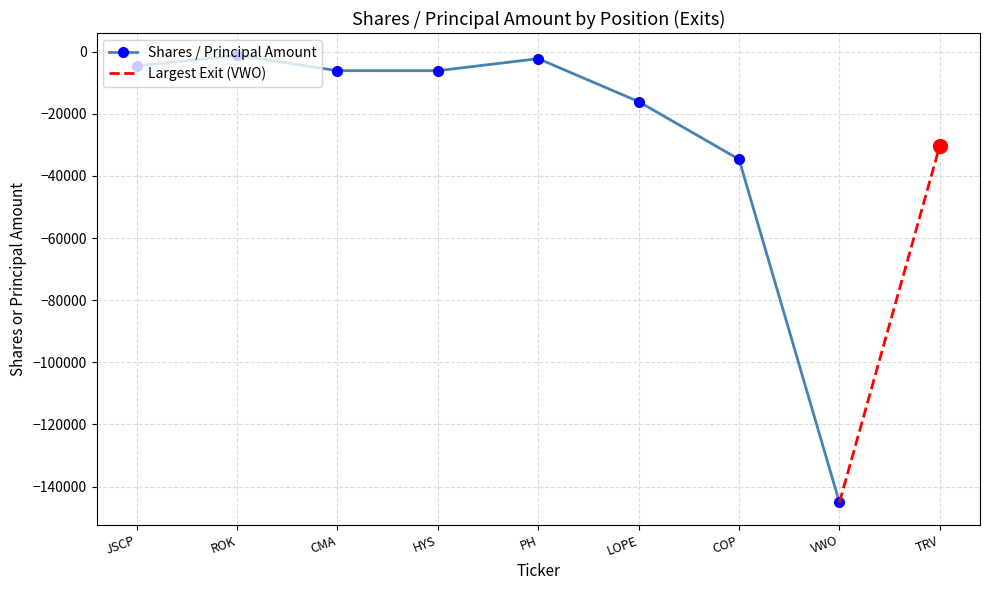

Which category has the lowest value in the Shares / Principal Amount series?

VWO